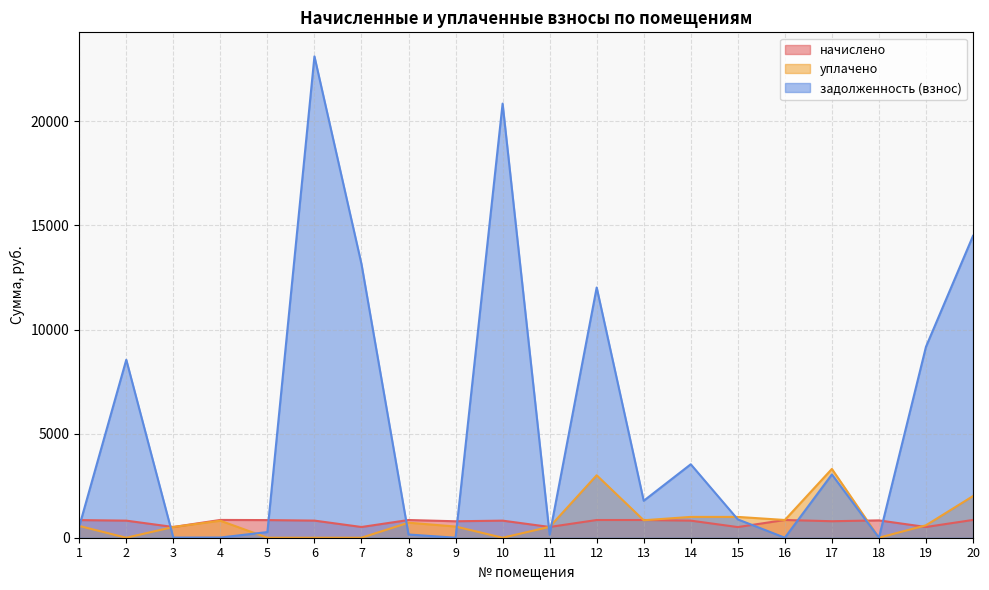

The value of уплачено at 4 is 1301.6. True or false?

False